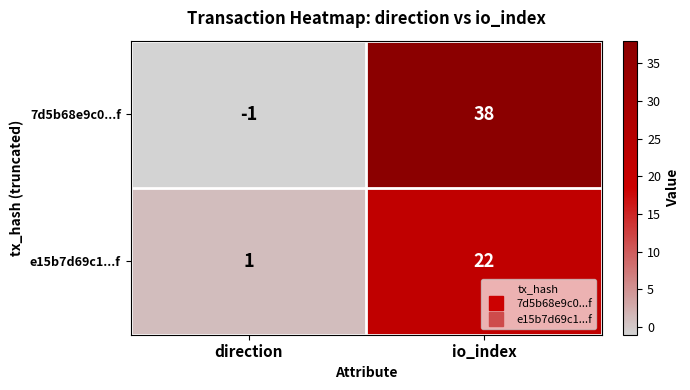

List the series in order of their overall mean, highest first.

7d5b68e9c0...f, e15b7d69c1...f